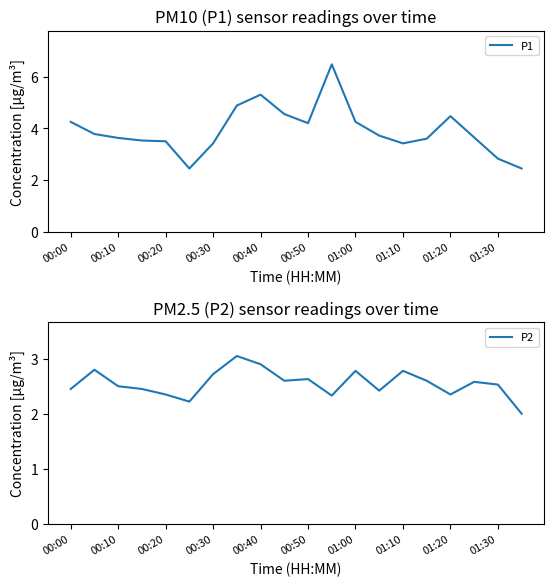

Reading left to right, list all the values displayed in this chart.

P1: 4.2	3.8	3.6	3.5	3.5	2.5	3.4	4.9	5.3	4.5	4.2	6.5	4.2	3.7	3.4	3.6	4.5	3.6	2.8	2.5
P2: 2.5	2.8	2.5	2.5	2.4	2.2	2.7	3.0	2.9	2.6	2.6	2.3	2.8	2.4	2.8	2.6	2.4	2.6	2.5	2.0